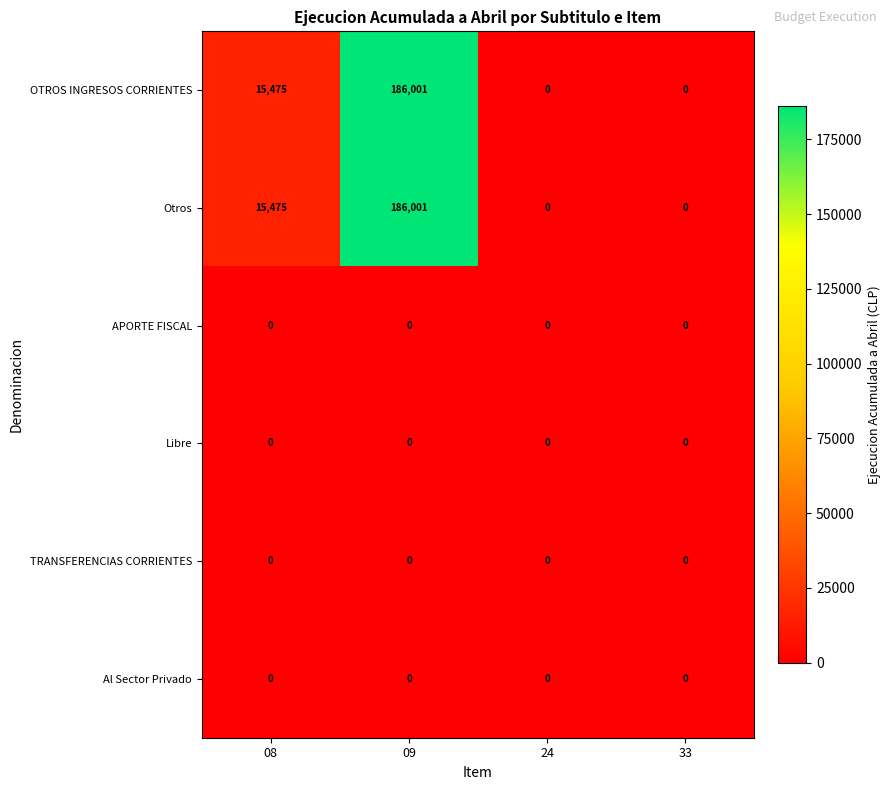

At which category is the sum across all series the highest?

09